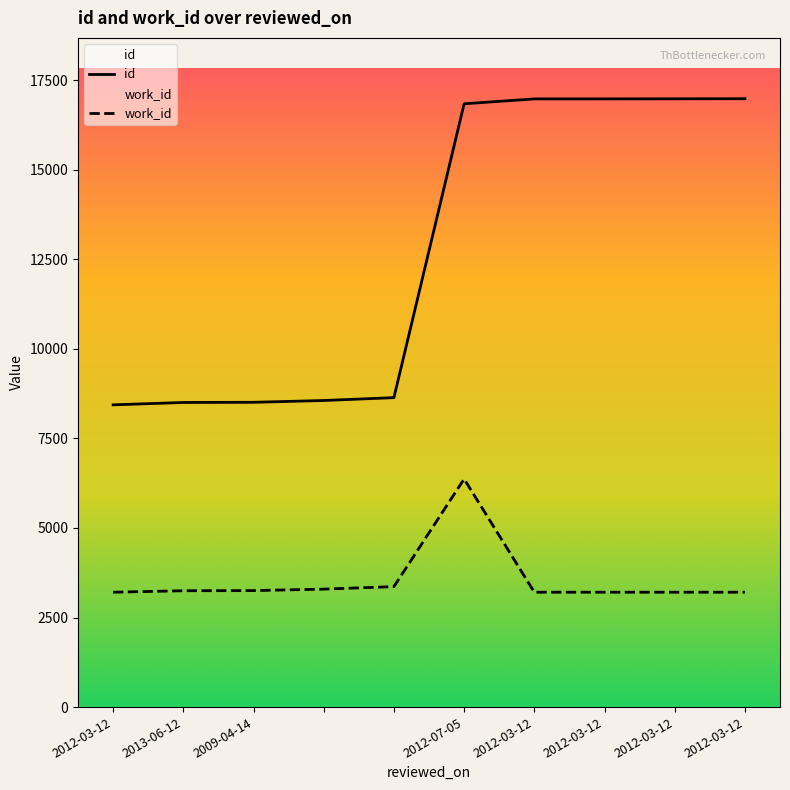

Reading left to right, transcribe all the data shown in this chart.

id: 8435	8501	8506	8556	8636	16837	16973	16974	16975	16978
work_id: 3206	3247	3251	3292	3362	6366	3206	3206	3206	3206